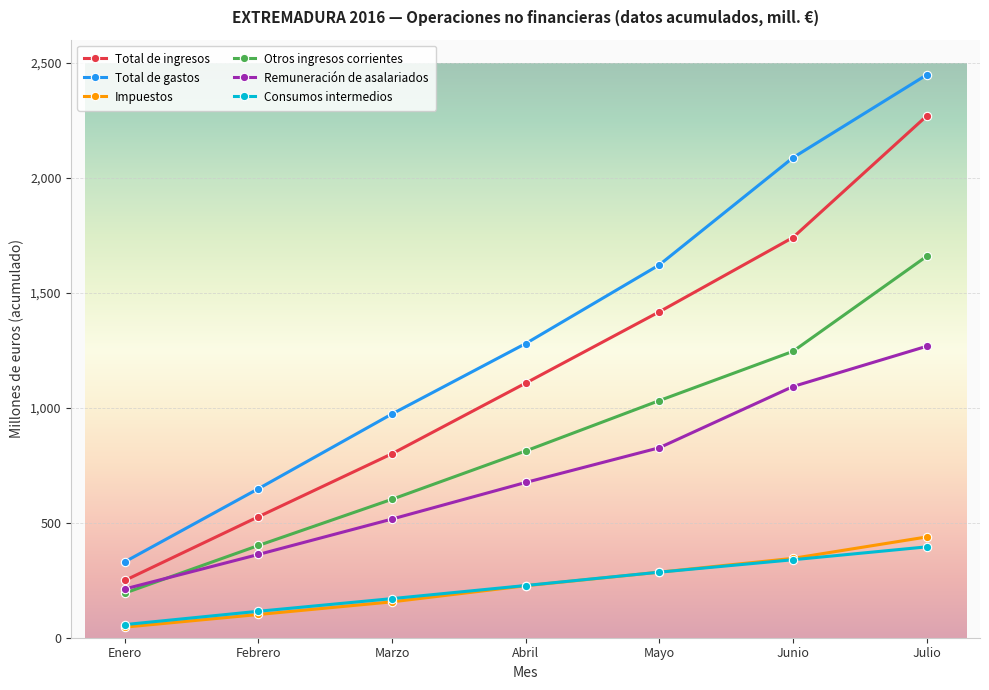

Count the Otros ingresos corrientes values in the range 401 to 1245.

5